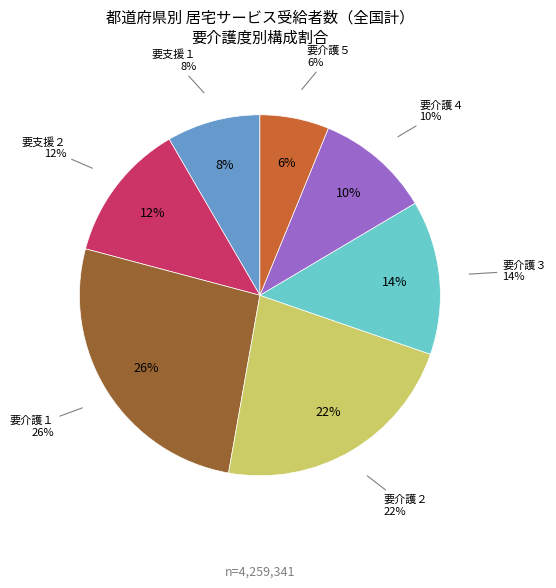

Is it true that 要介護４ is 1% of the pie?

False